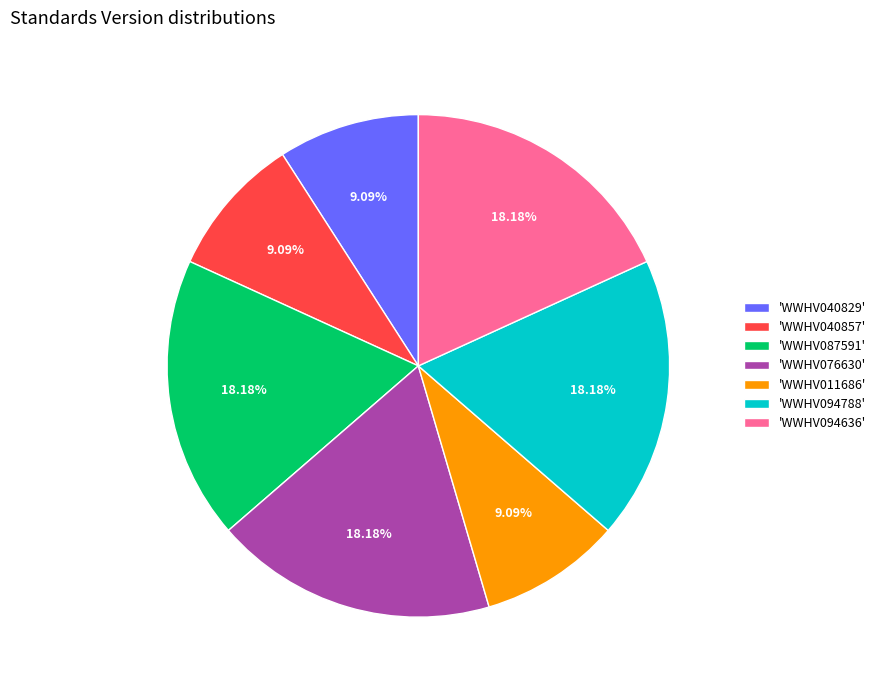

Does any single category account for the majority?

No